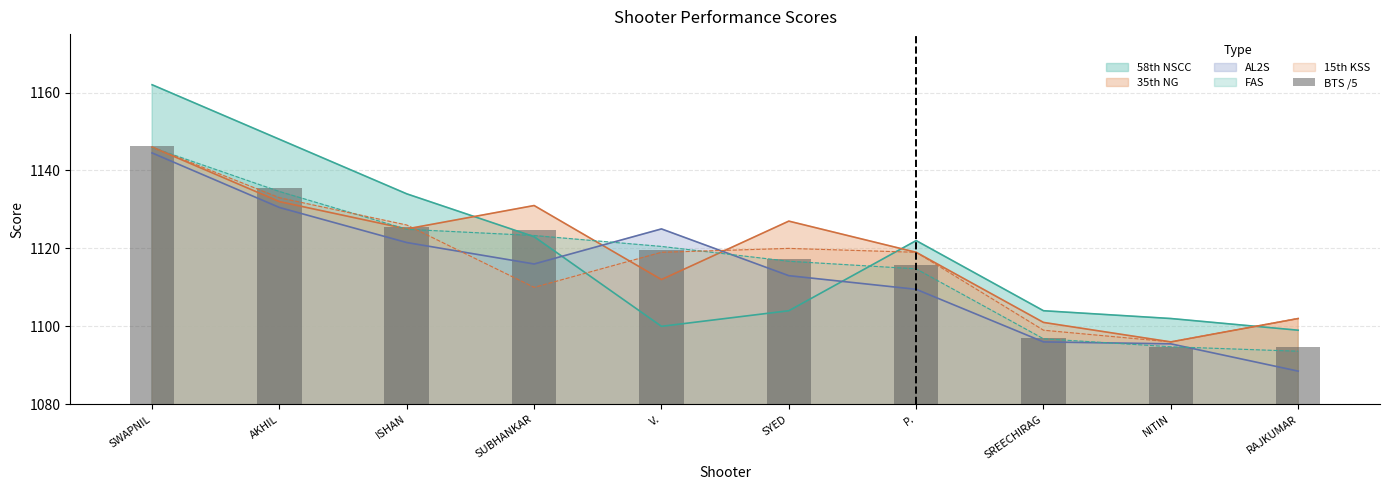

What is the highest value of the AL2S series?

1144.5